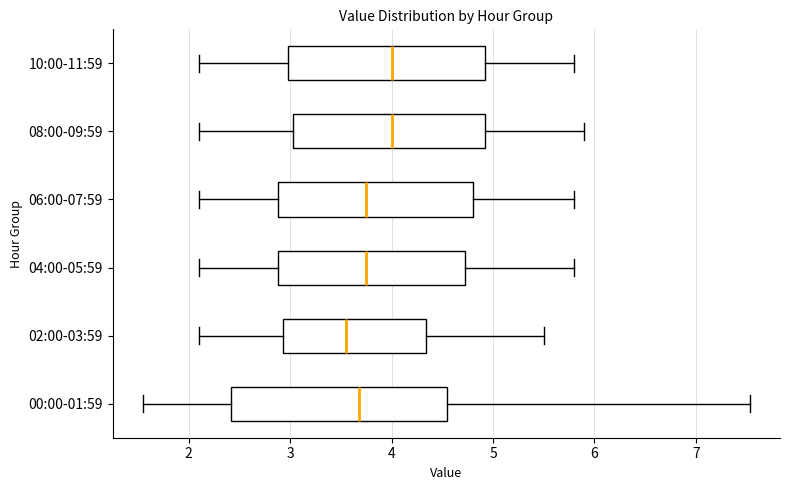

Reading bottom to top, read every box against the x-axis: the position of its median line, the range the box covers, and the ends of its whiskers. The values are not printed on the chart, so give them approximately, as read against the axis.

00:00-01:59: median 3.7, box 2.4 to 4.6, whiskers 1.6 to 7.5
02:00-03:59: median 3.6, box 2.9 to 4.3, whiskers 2.1 to 5.5
04:00-05:59: median 3.8, box 2.9 to 4.7, whiskers 2.1 to 5.8
06:00-07:59: median 3.8, box 2.9 to 4.8, whiskers 2.1 to 5.8
08:00-09:59: median 4.0, box 3.0 to 4.9, whiskers 2.1 to 5.9
10:00-11:59: median 4.0, box 3.0 to 4.9, whiskers 2.1 to 5.8